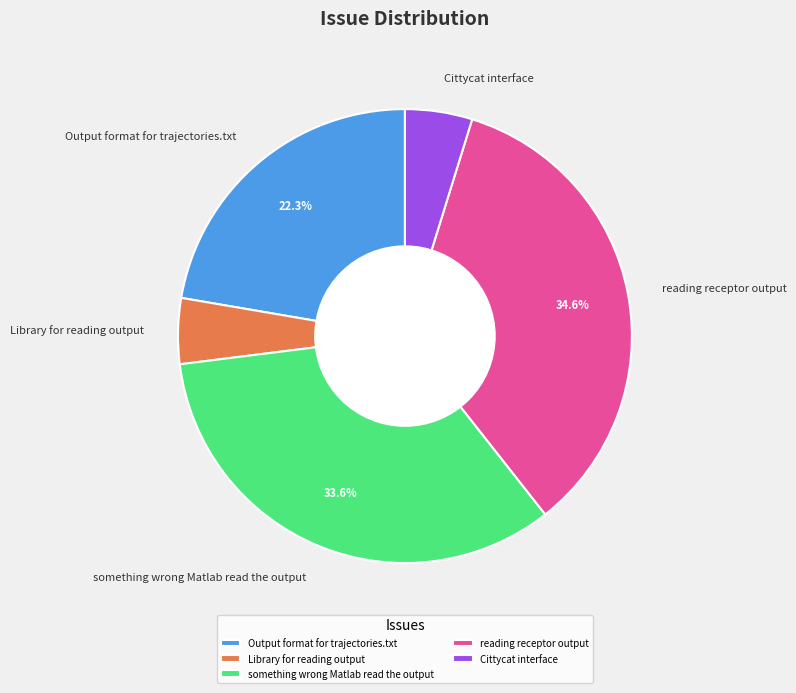

How many segments does this pie chart have?

5